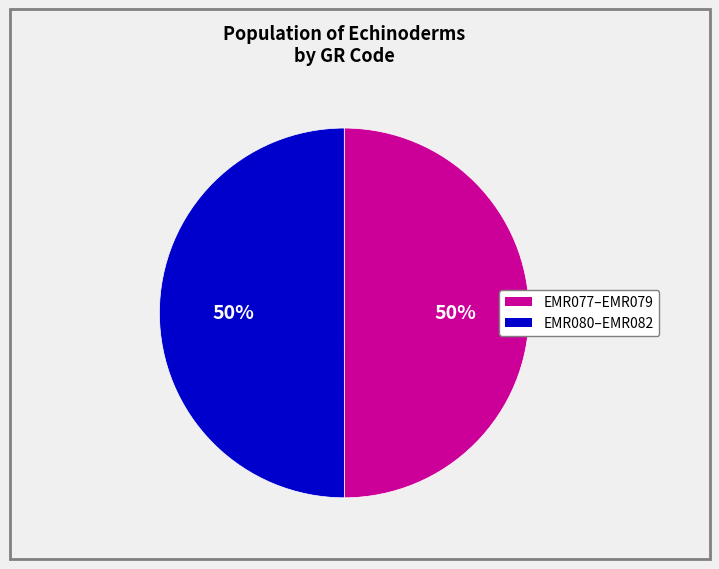

To the nearest percent, what is the average slice percentage?

50%